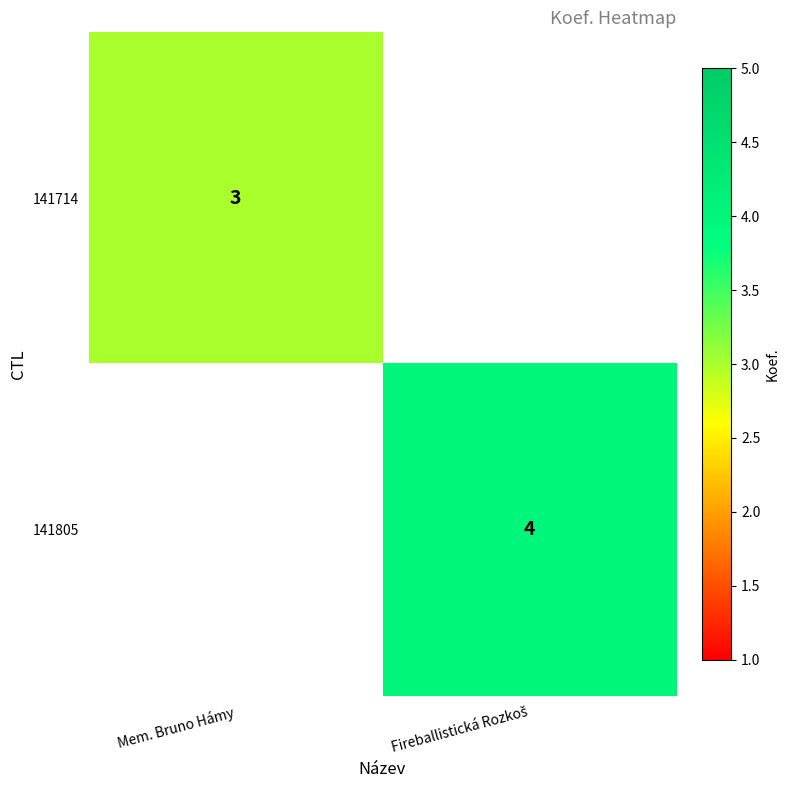

True or false: 141714 has a value of 3 at Mem. Bruno Hámy.

True